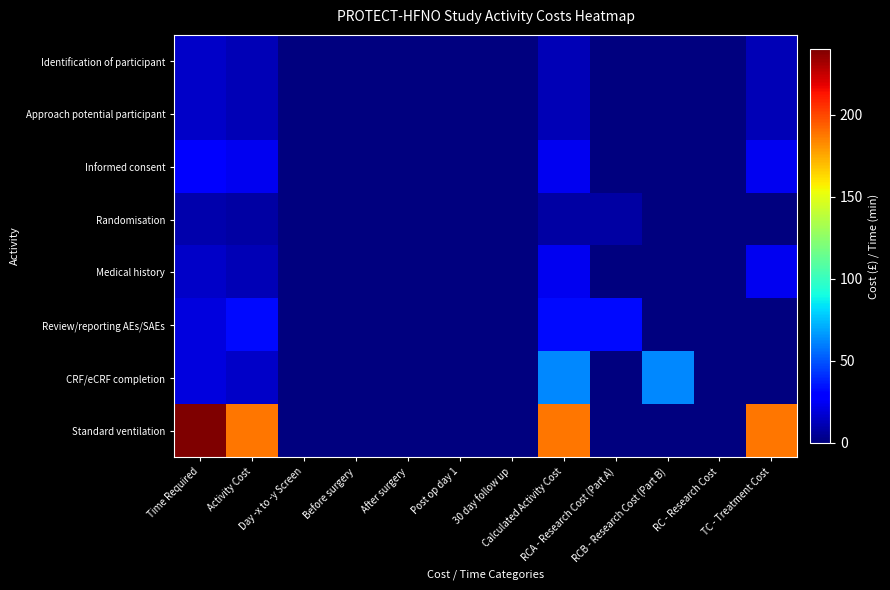

At RCA - Research Cost (Part A), list the series in order from smallest to largest.

Identification of participant, Approach potential participant, Informed consent, Medical history, CRF/eCRF completion, Standard ventilation, Randomisation, Review/reporting AEs/SAEs